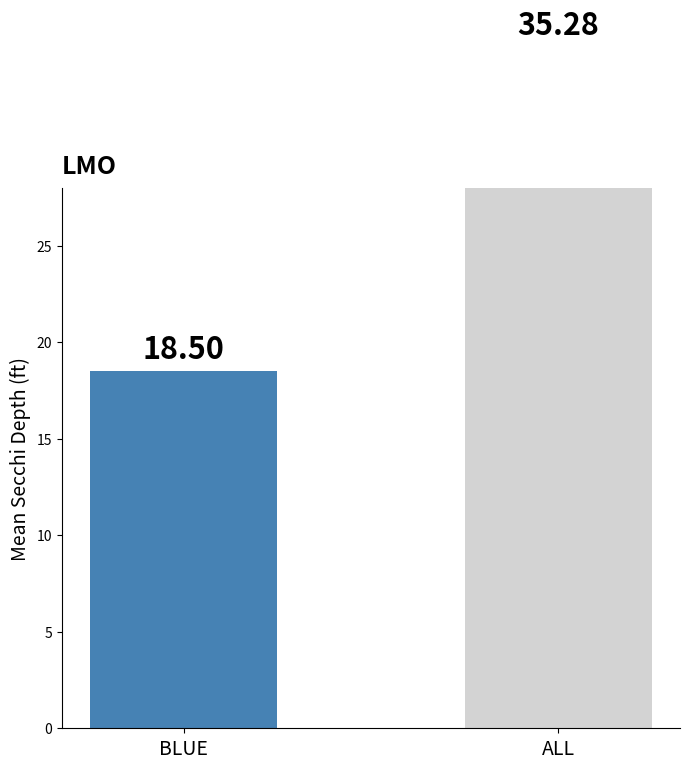

Is it true that the value at GREEN is 7.7?

False